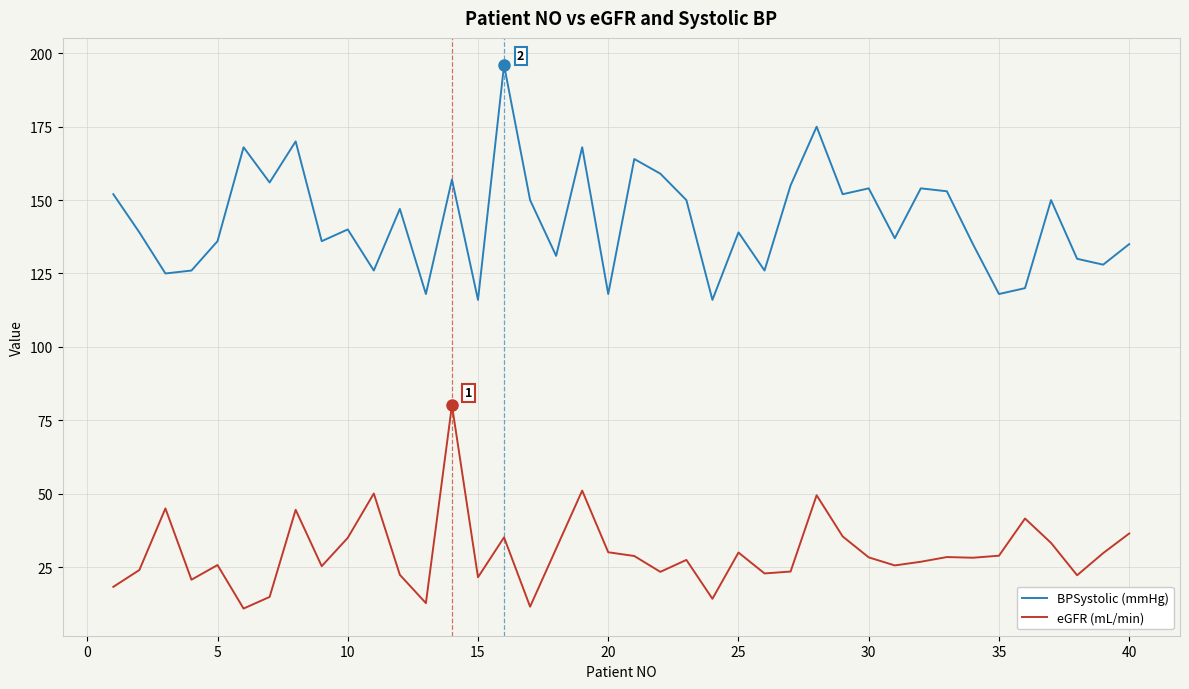

Rank the series by their average value, from highest to lowest.

BPSystolic (mmHg), eGFR (mL/min)